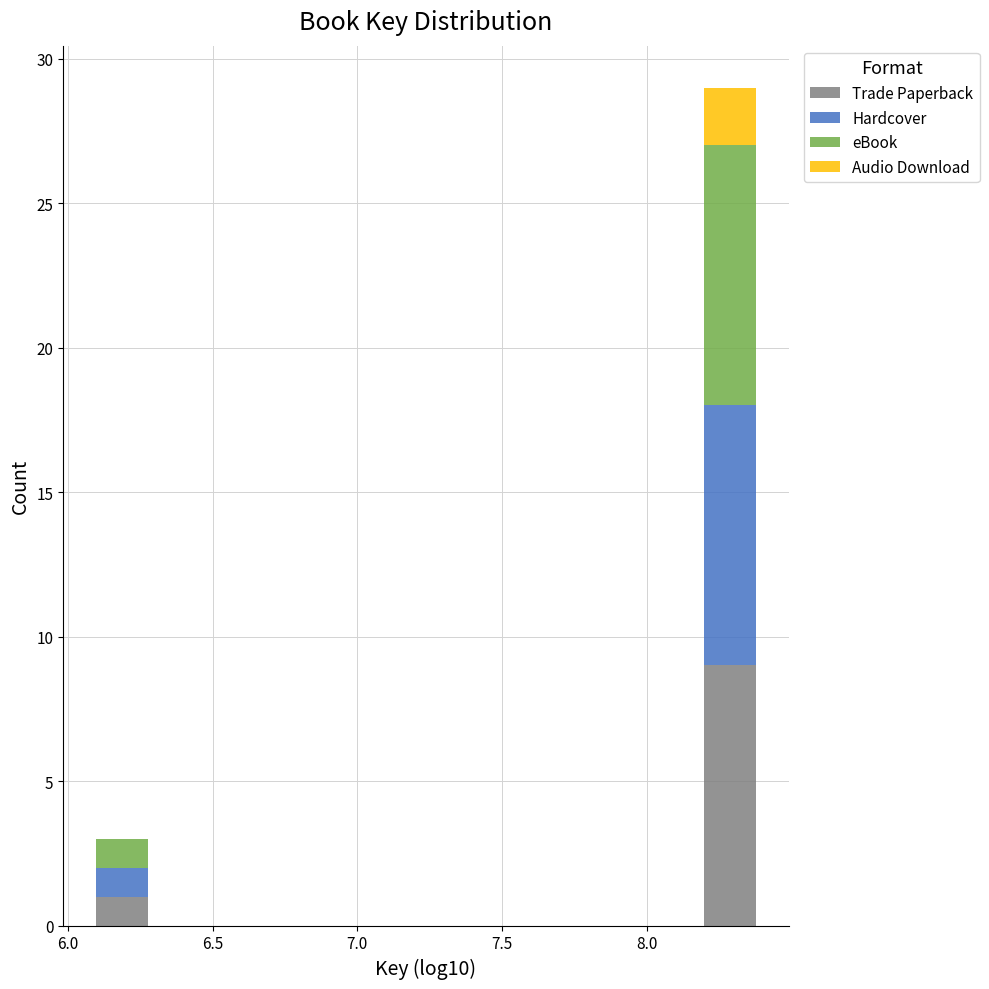

Which range on the x-axis has the tallest stacked bar (by total height)?

8.20 to 8.40